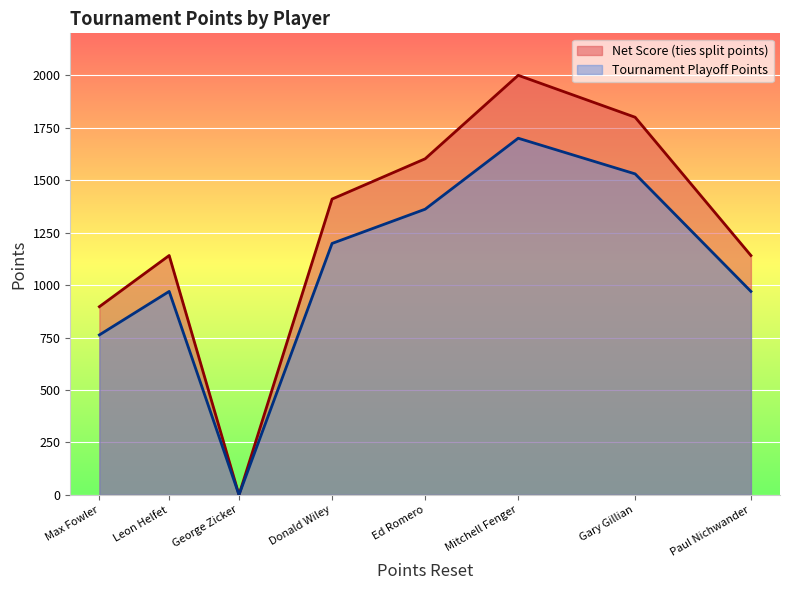

True or false: Tournament Playoff Points and Net Score (ties split points) intersect in this chart.

False